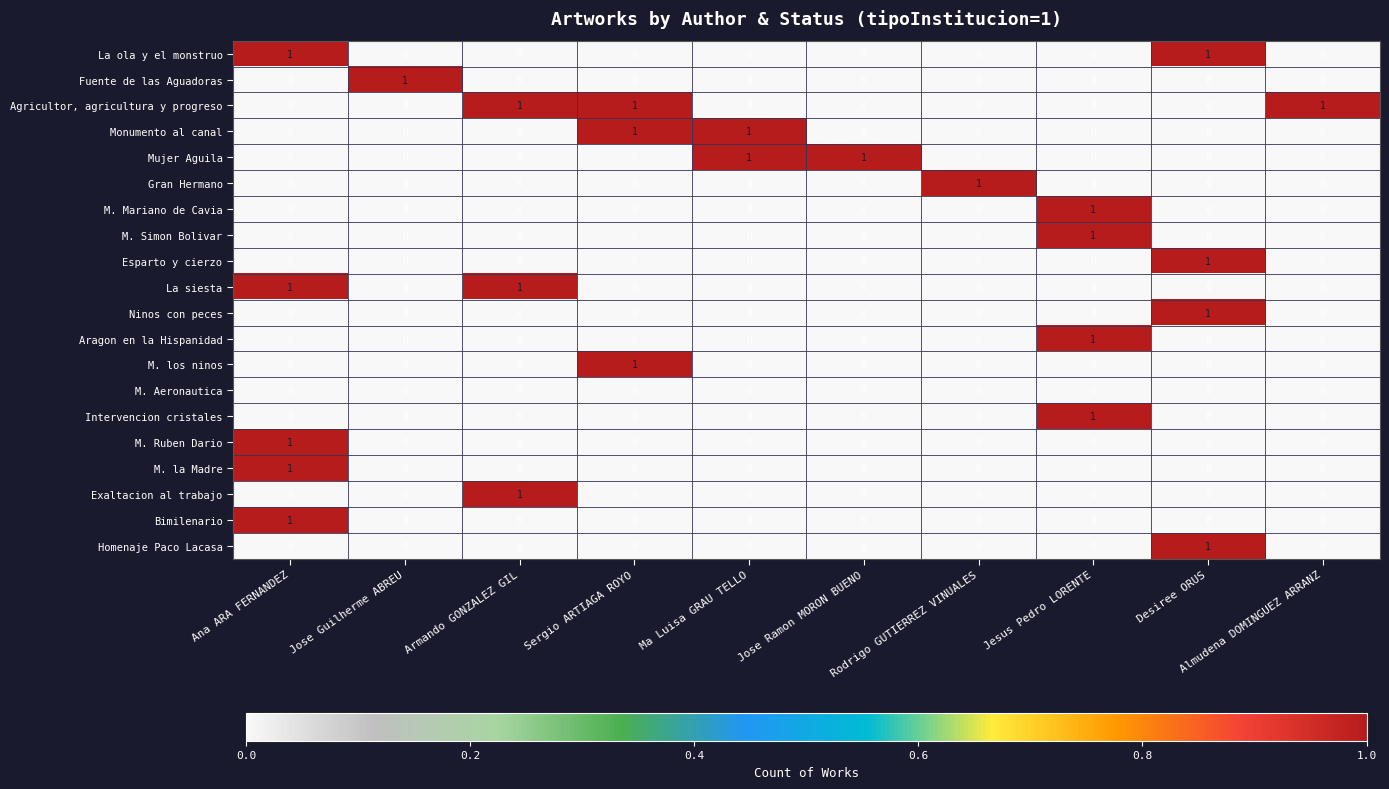

Which series has the largest total across all categories?

Agricultor, agricultura y progreso